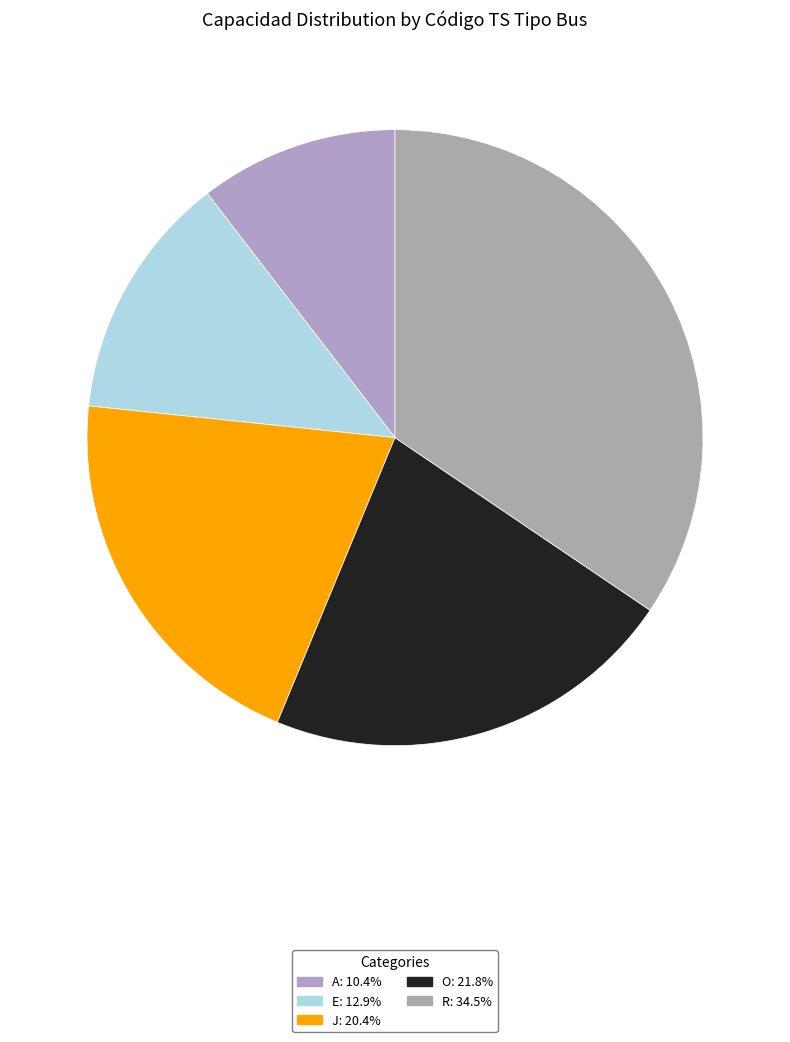

Is the sum of E and R greater than half?

No